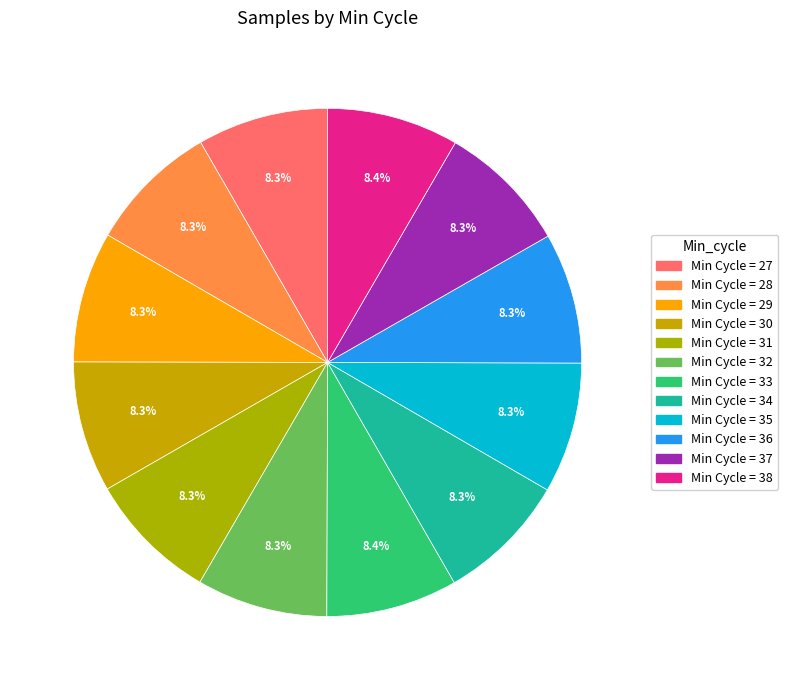

Count the number of slices in the pie.

12